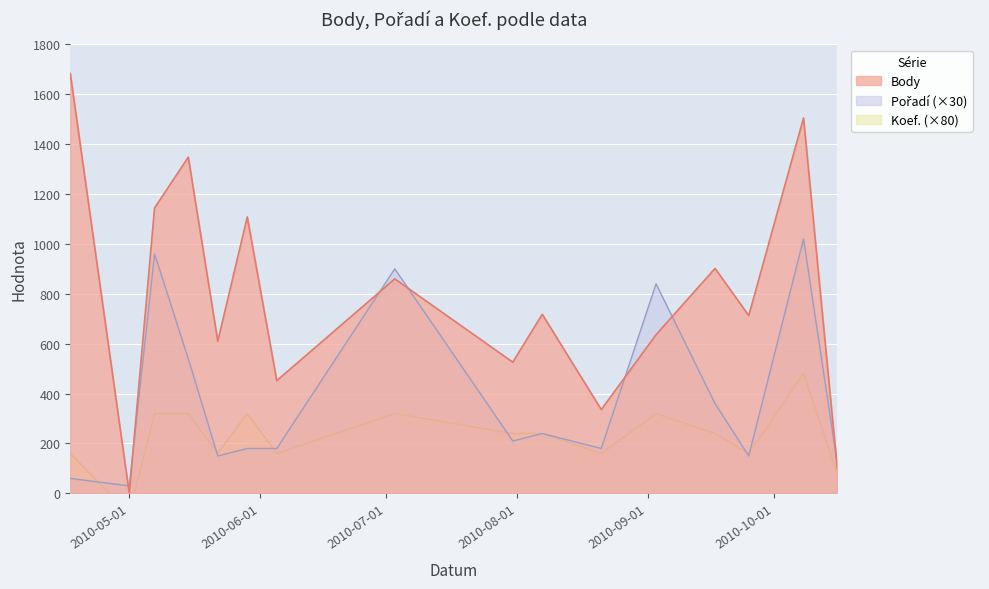

Between 2010-05-22 and 2010-06-05, which is larger?

2010-05-22